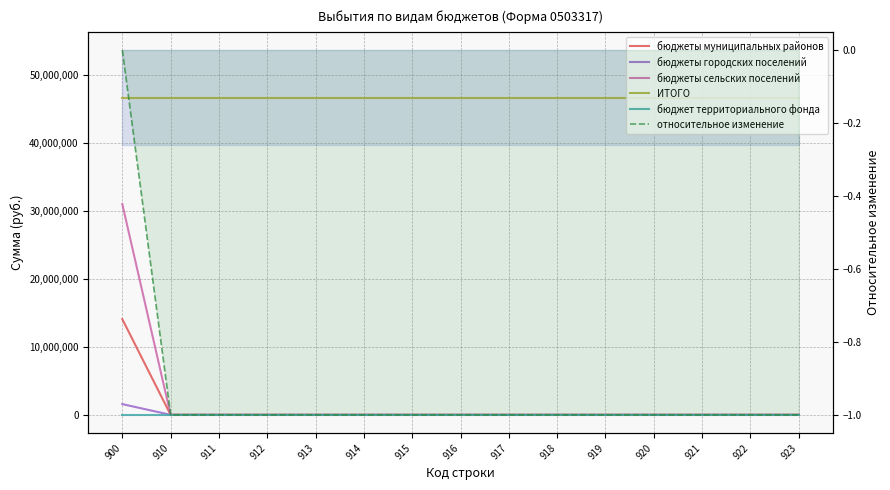

The value of бюджеты городских поселений at 920 is 0.0. True or false?

True